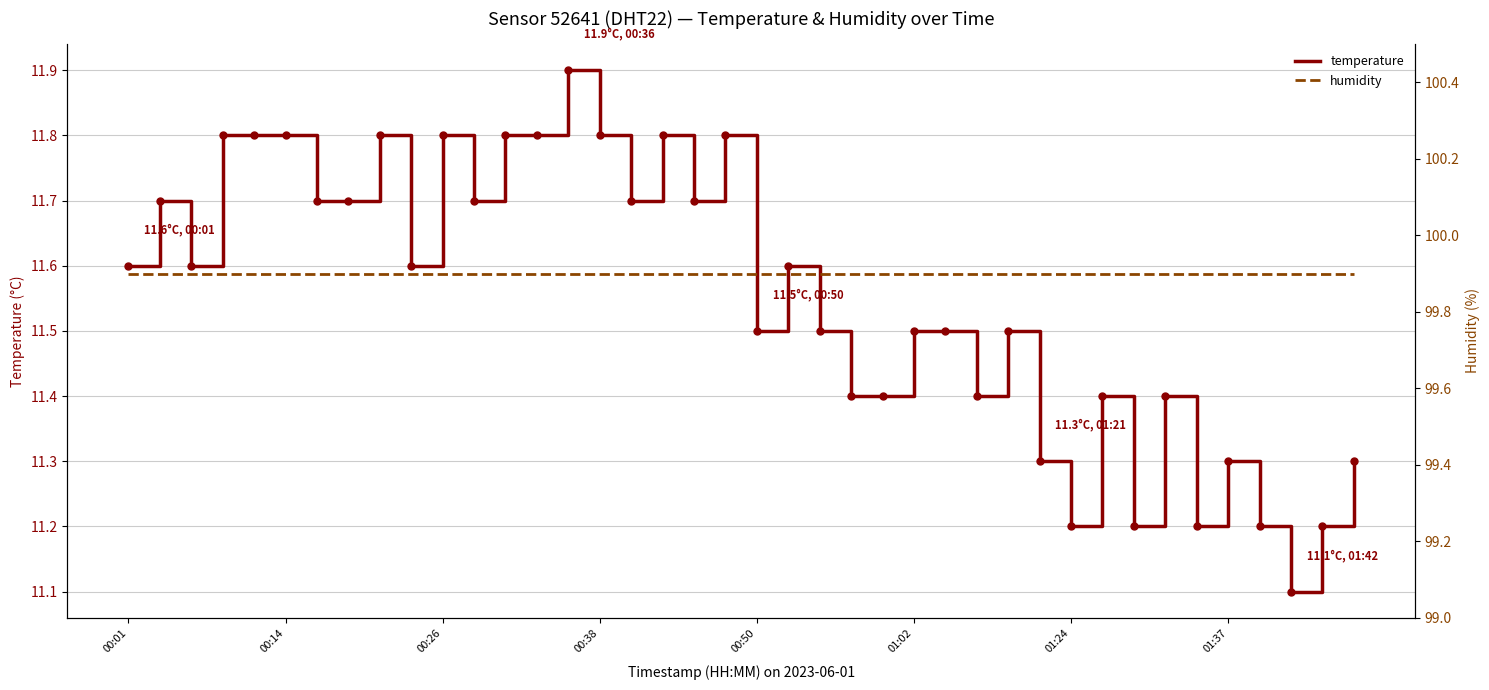

What are all the series names shown in the legend?

temperature, humidity